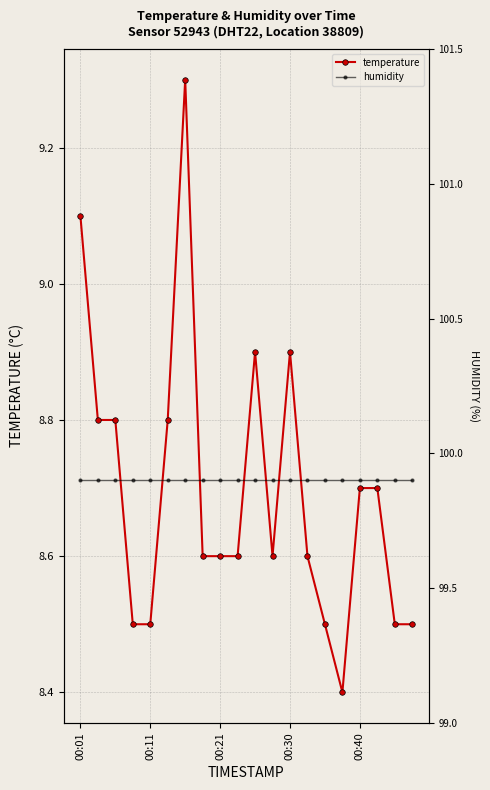

What is the sum of the humidity values at 7 and 17?

199.8